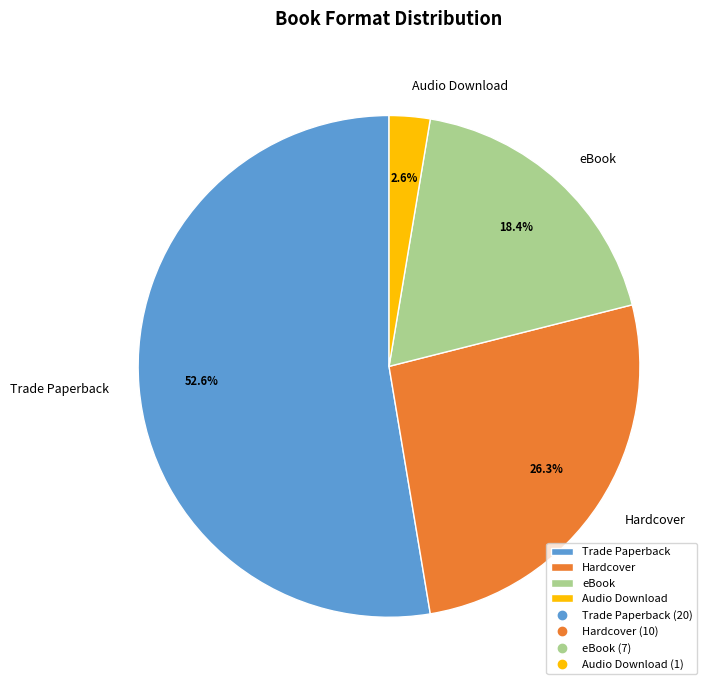

Does Audio Download represent more than half of the total?

No